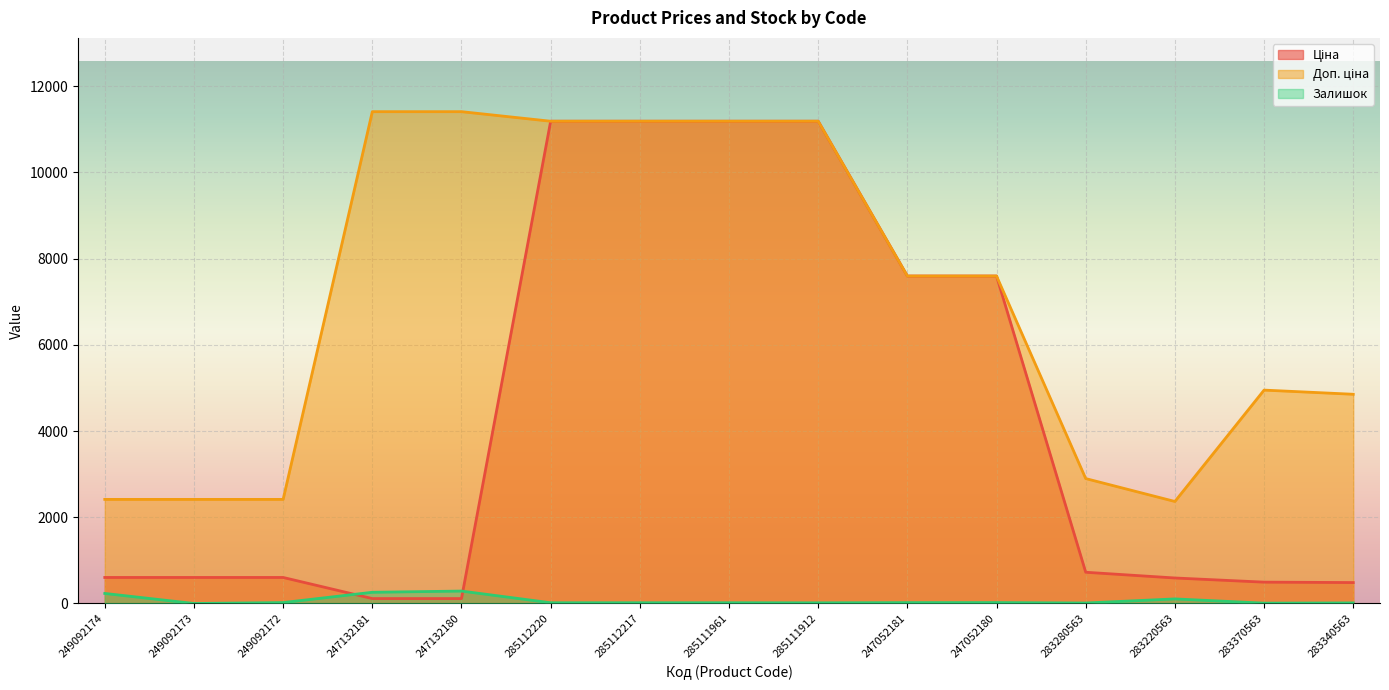

Which series has the largest total across all categories?

Доп. ціна